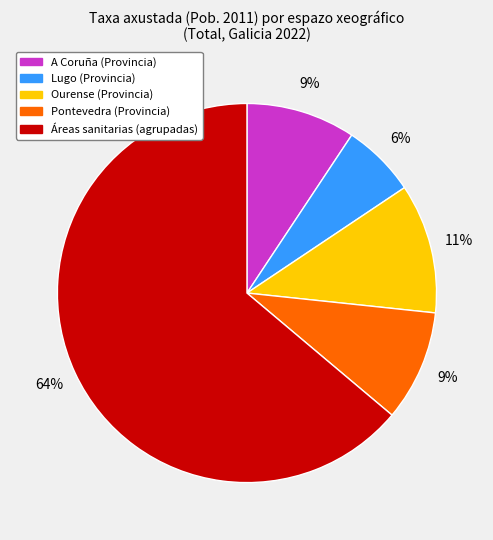

Is there a majority slice in this chart?

Yes